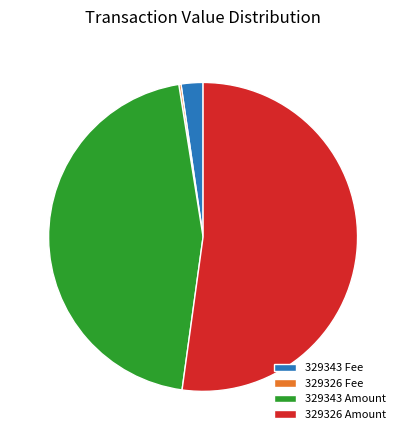

Is there a majority slice in this chart?

Yes